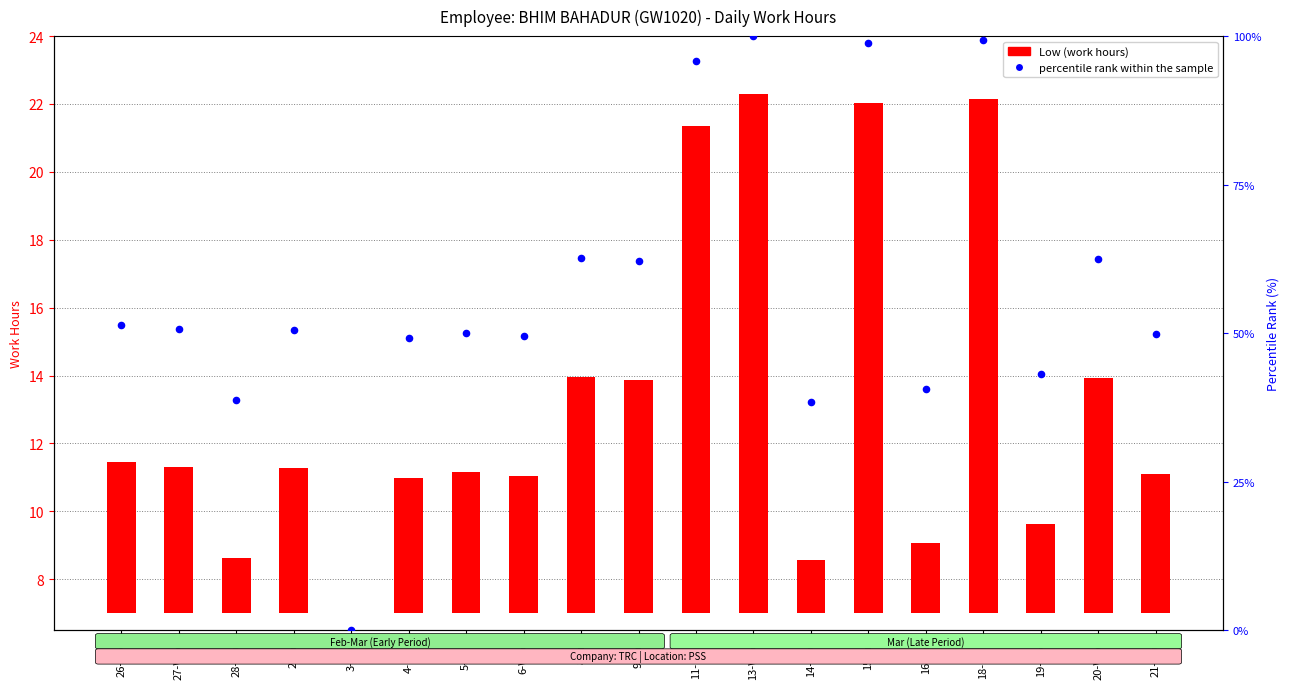

Is the value of percentile rank within the sample at 21-Thu greater than the value of Low (work hours) at 8-Fri?

Yes